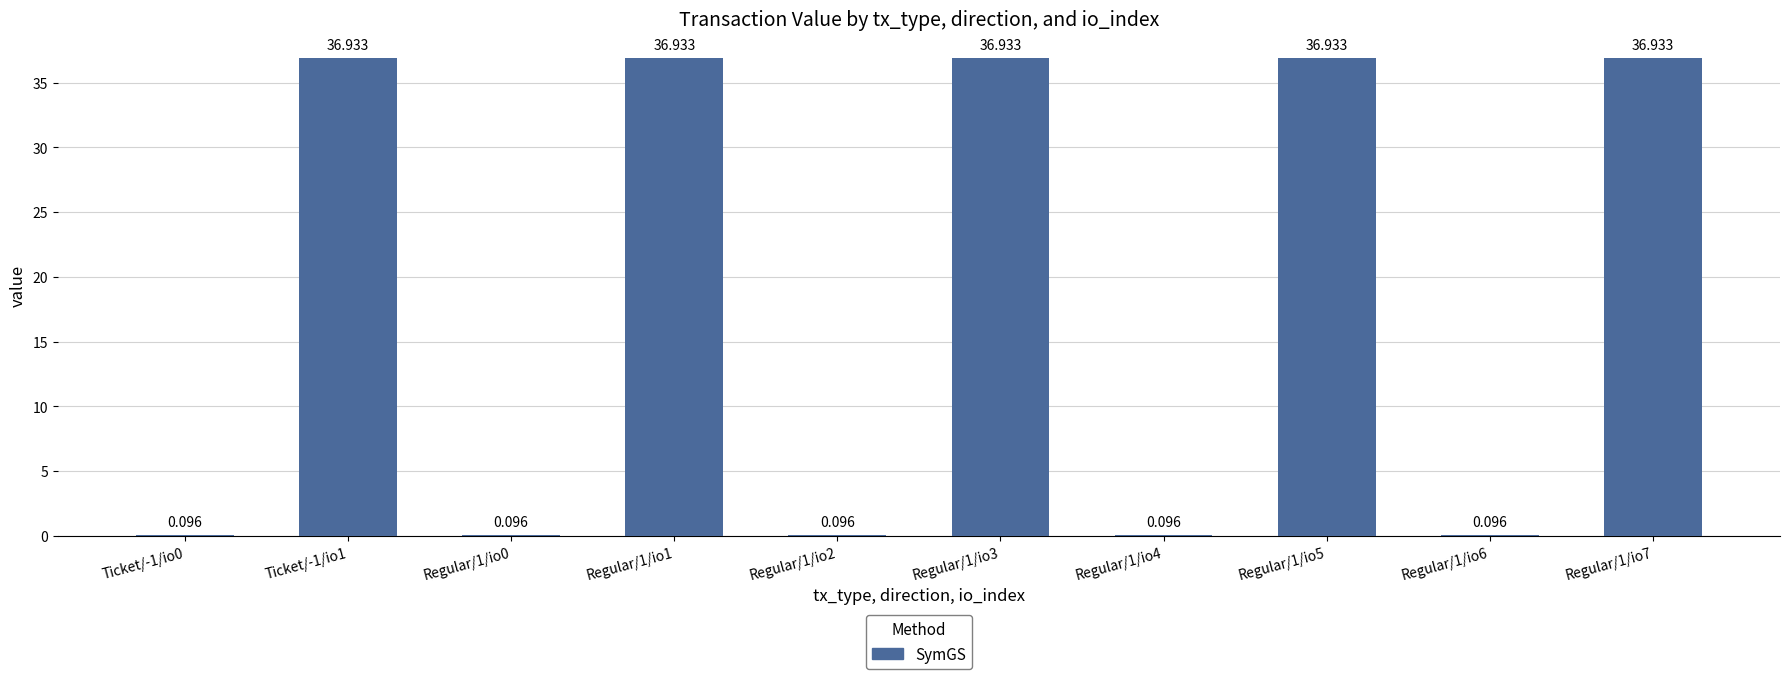

Reading left to right, transcribe all the data shown in this chart.

Ticket/-1/io0=0.1	Ticket/-1/io1=36.9	Regular/1/io0=0.1	Regular/1/io1=36.9	Regular/1/io2=0.1	Regular/1/io3=36.9	Regular/1/io4=0.1	Regular/1/io5=36.9	Regular/1/io6=0.1	Regular/1/io7=36.9